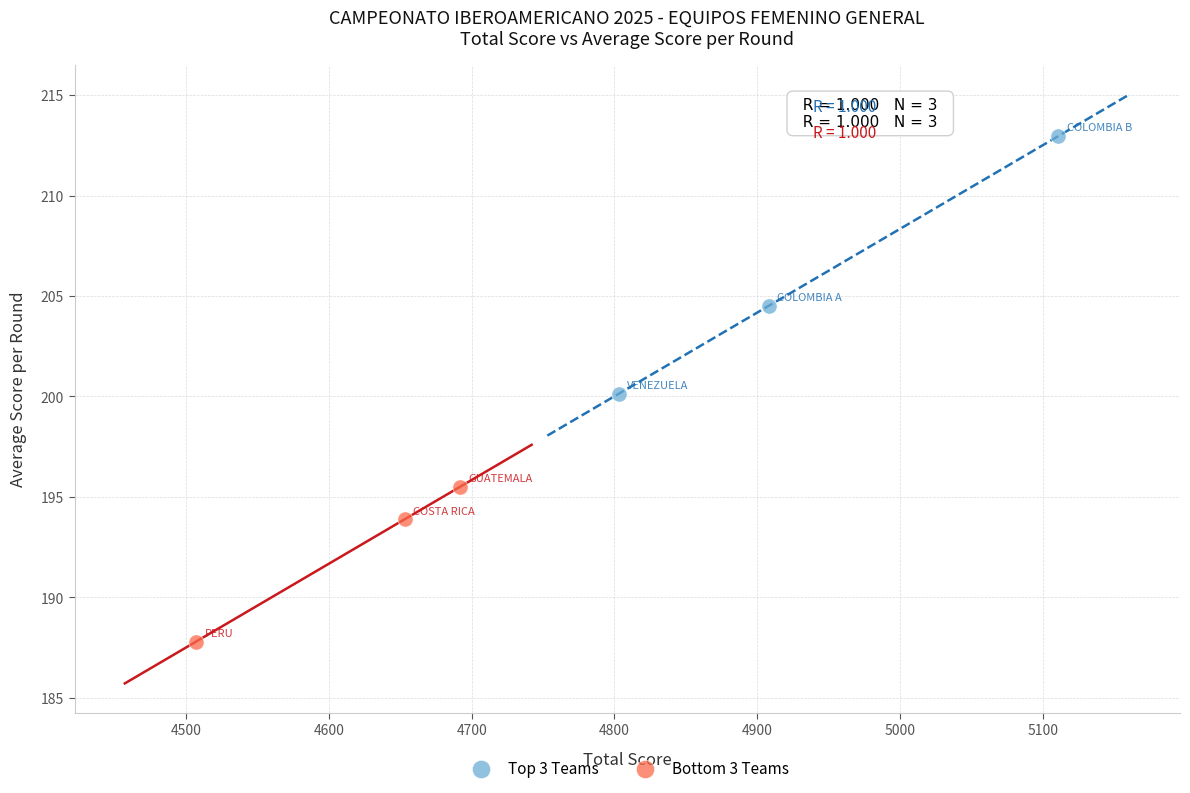

Which series has the widest spread of Y values?

Top 3 Teams